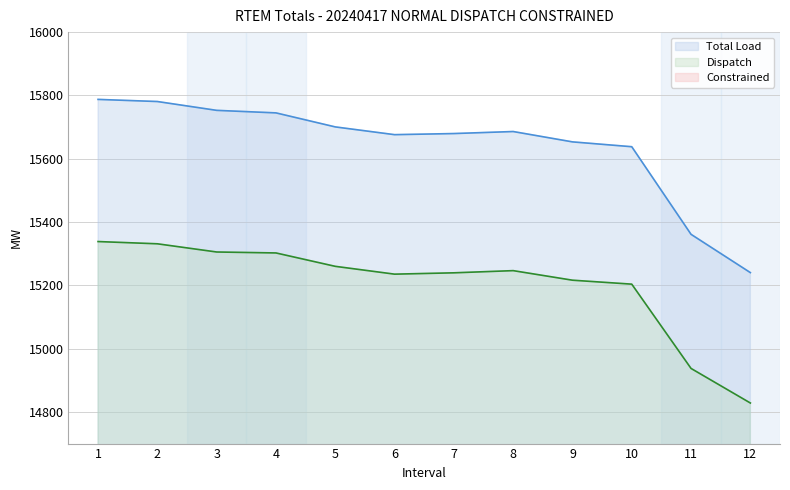

What is the difference between the maximum and second lowest values in the Total Load line series?

426.3